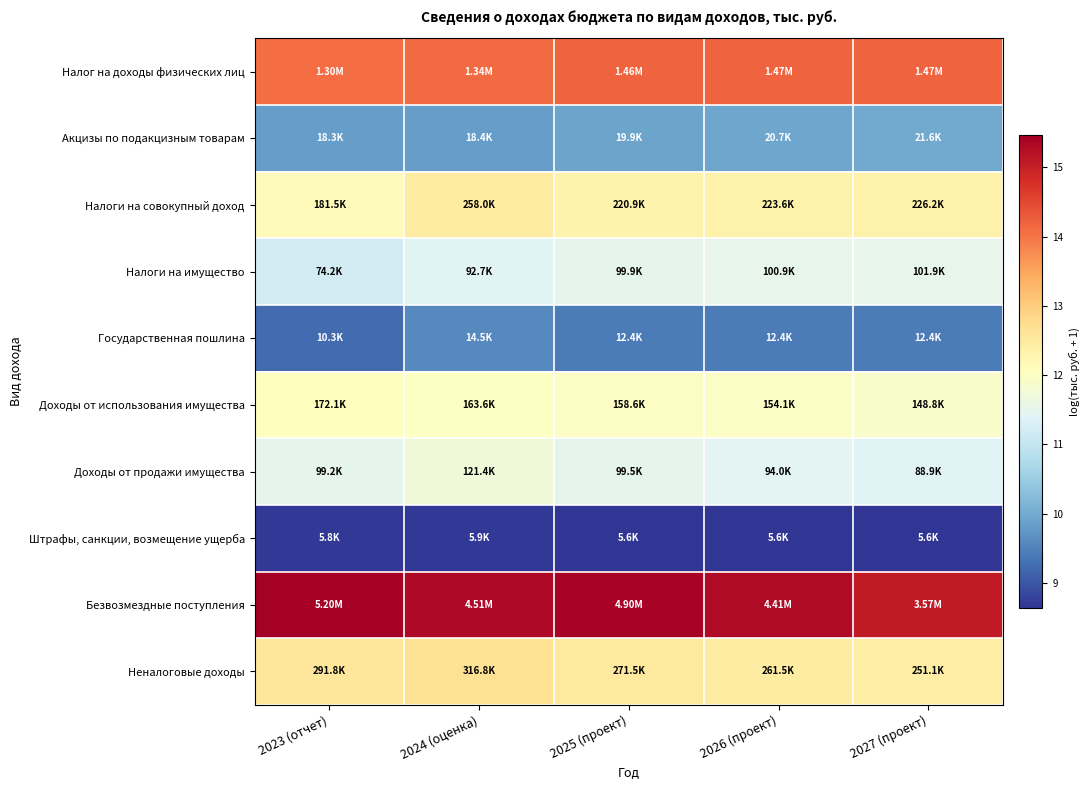

Rank the series by their maximum value, from highest to lowest.

Безвозмездные поступления, Налог на доходы физических лиц, Неналоговые доходы, Налоги на совокупный доход, Доходы от использования имущества, Доходы от продажи имущества, Налоги на имущество, Акцизы по подакцизным товарам, Государственная пошлина, Штрафы, санкции, возмещение ущерба